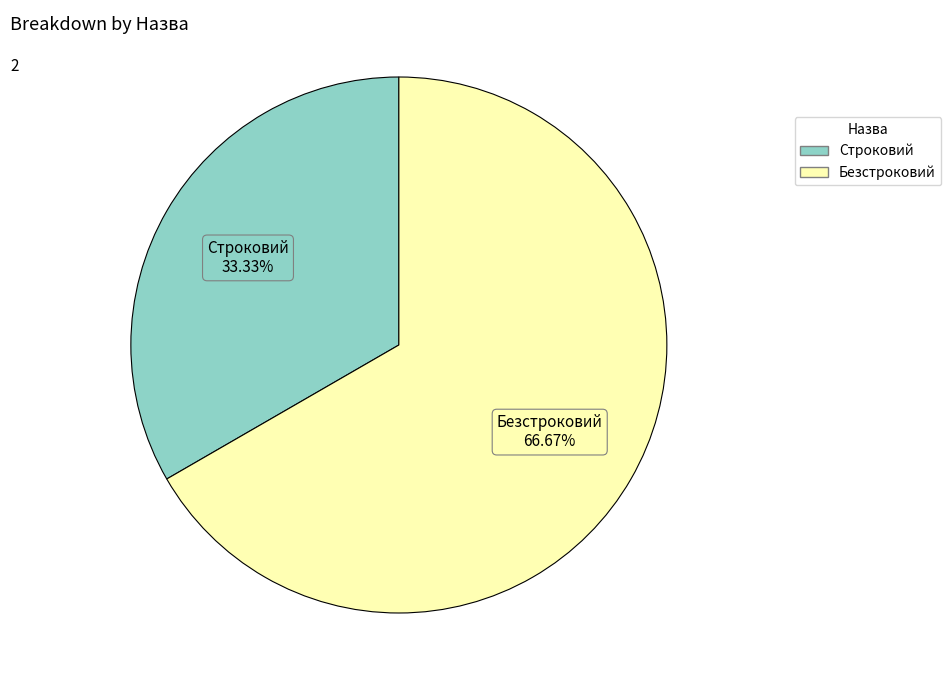

What percentage is the Строковий slice, to the nearest percent?

33%